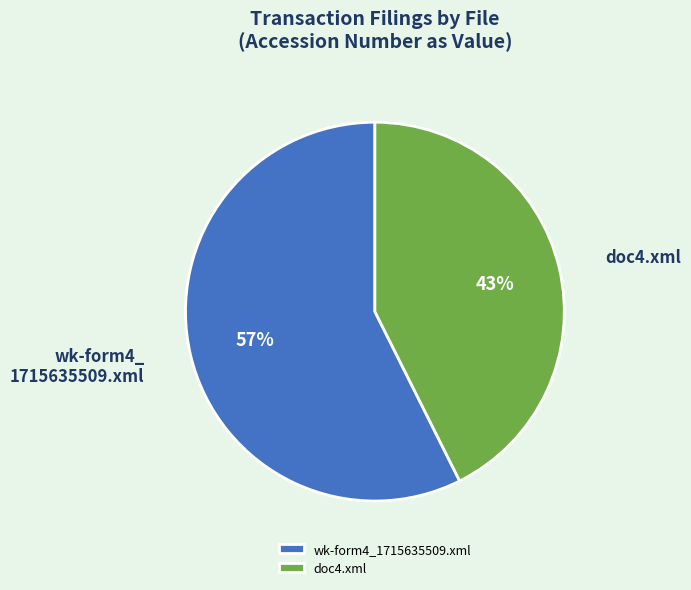

To the nearest percent, what is the average slice percentage?

50%